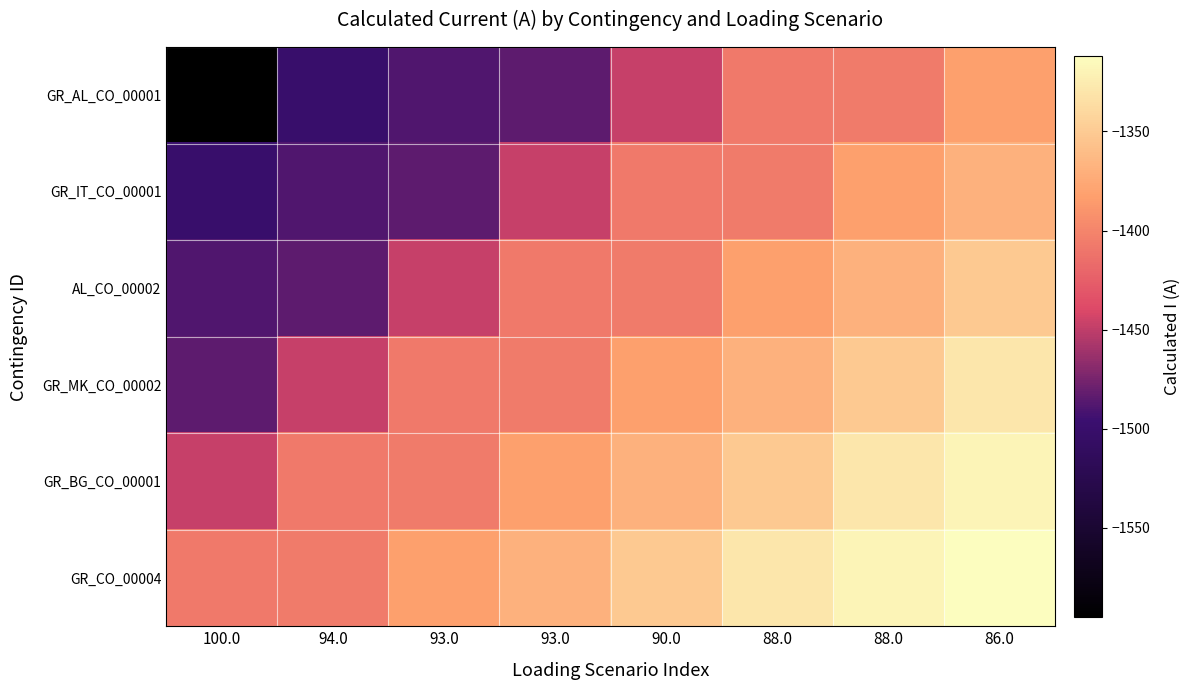

How many distinct data groups are displayed?

6